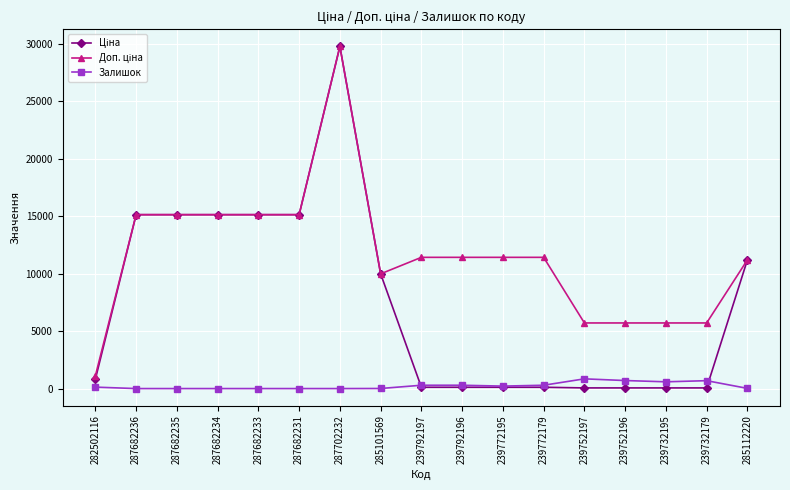

True or false: Залишок has a value of 125.0 at 282502116.

True